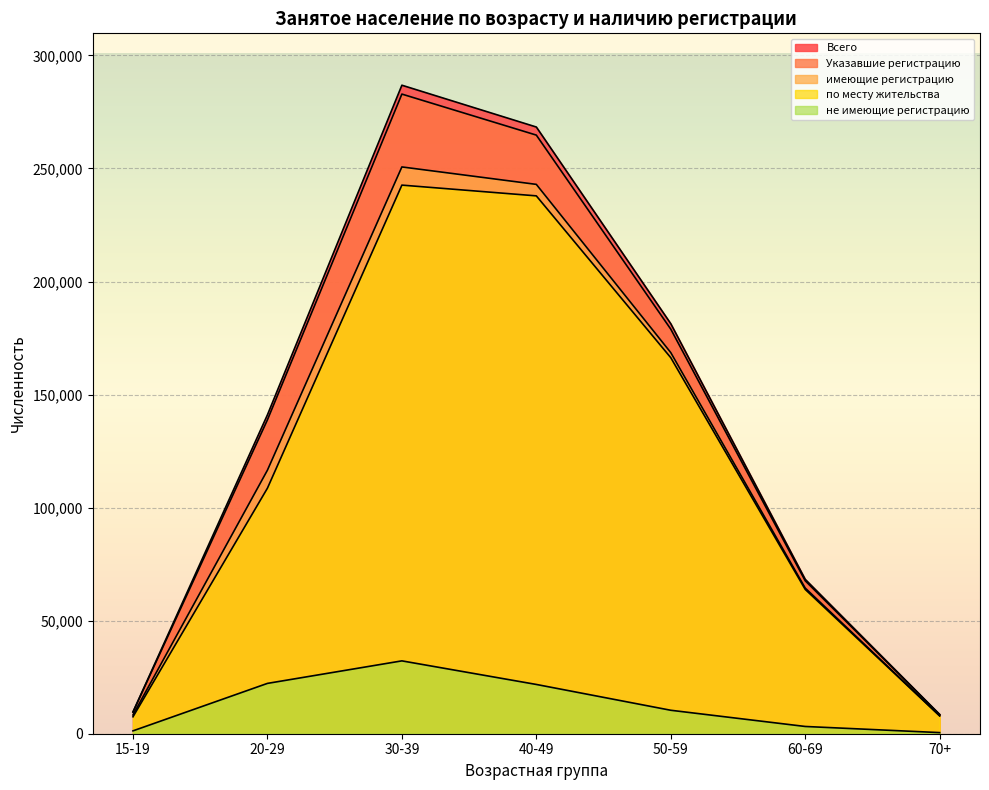

The value of имеющие регистрацию at 30-39 is 137034. True or false?

False